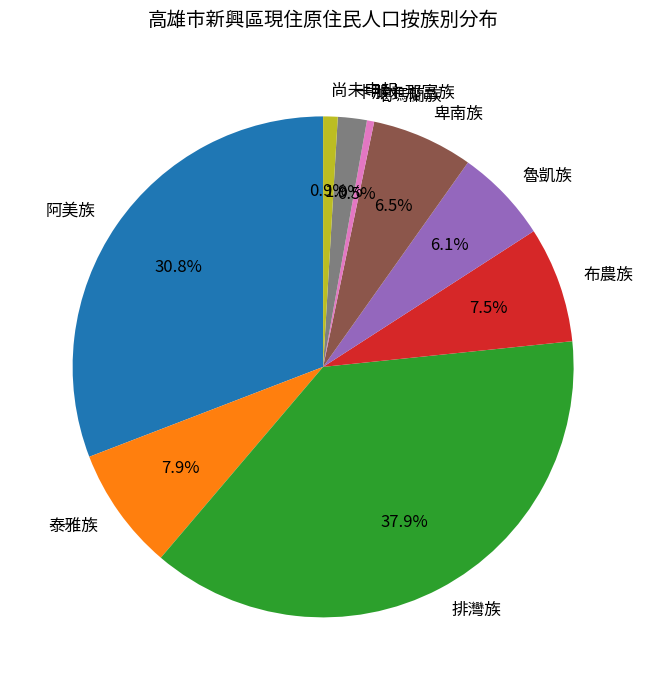

To the nearest percent, what is the average slice percentage?

11%